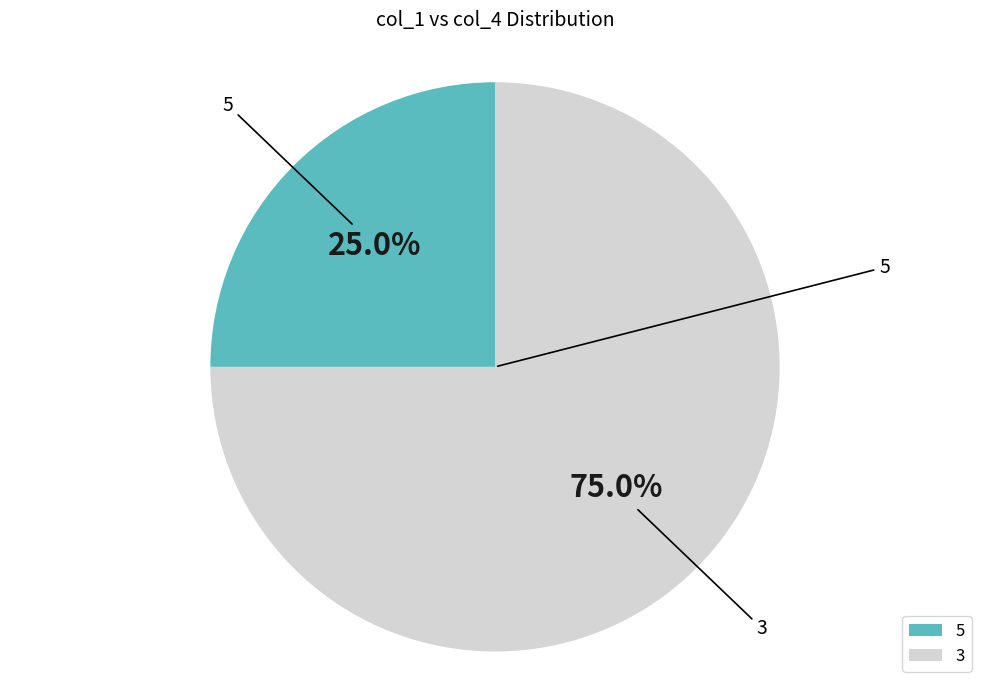

What is the smallest slice in the pie chart?

5